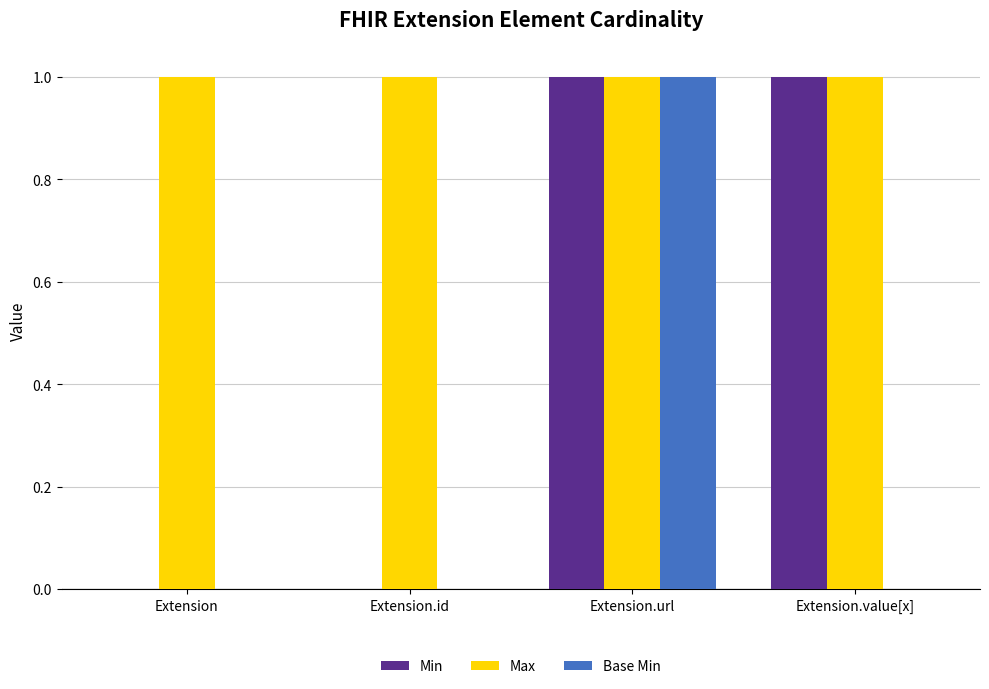

Reading left to right, what are all the values shown in this chart?

Min: 0	0	1	1
Max: 1	1	1	1
Base Min: 0	0	1	0